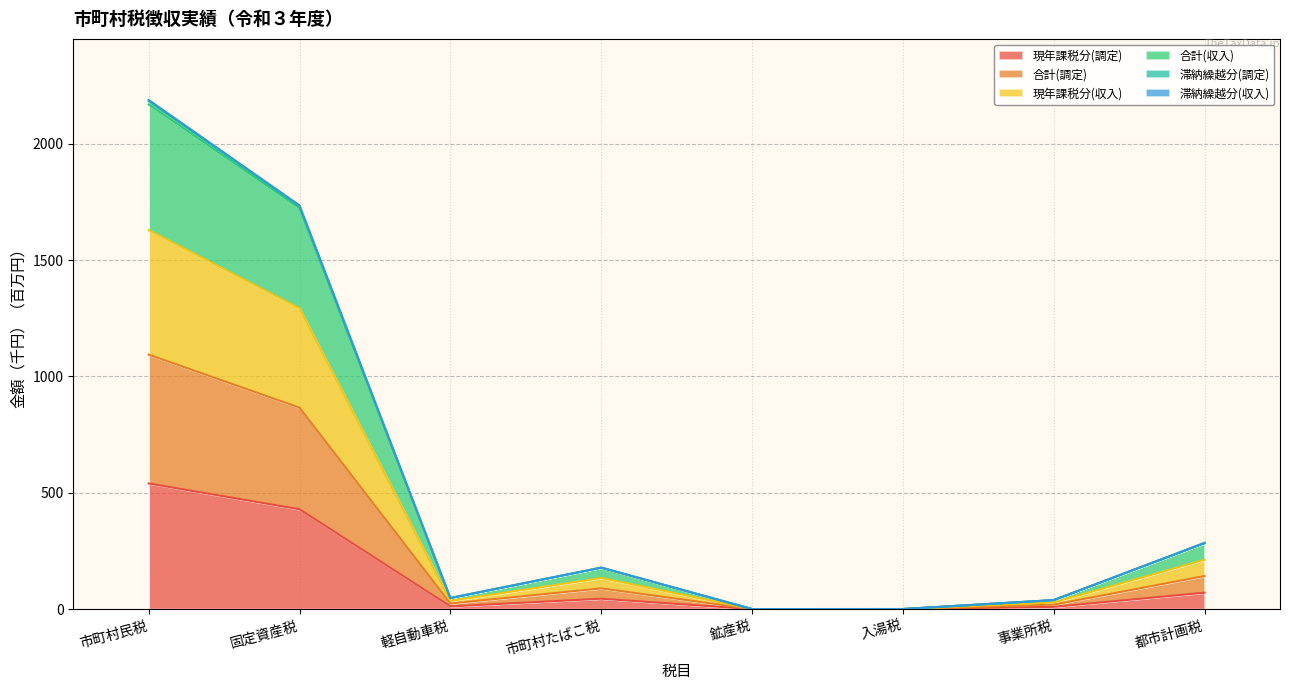

True or false: 合計(調定) and 滞納繰越分(収入) intersect in this chart.

False